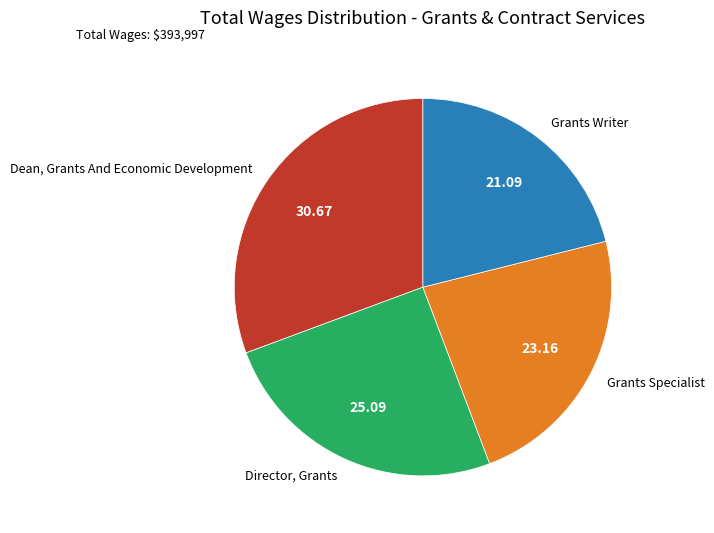

Count the number of slices in the pie.

4